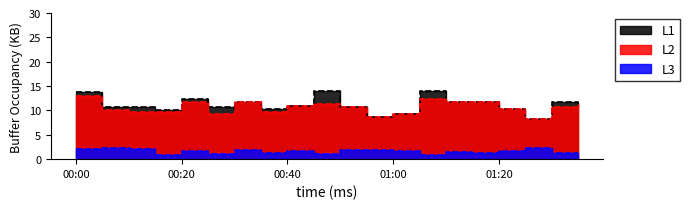

Reading left to right, extract all data points from this chart.

PMS_P1: 13.8	10.7	10.7	10.0	12.3	10.7	11.7	10.3	11.0	14.0	10.7	8.7	9.3	14.0	11.7	11.8	10.2	8.3	11.7	11.3
PMS_P2: 13.0	10.0	9.7	9.7	11.7	9.3	11.7	9.7	11.0	11.3	10.7	8.7	9.3	12.3	11.7	11.8	10.2	8.3	10.7	11.3
BME280_humidity: 2.1	2.2	2.1	0.9	1.6	1.0	1.9	1.4	1.7	1.1	1.8	1.8	1.7	0.8	1.5	1.4	1.8	2.2	1.2	1.3